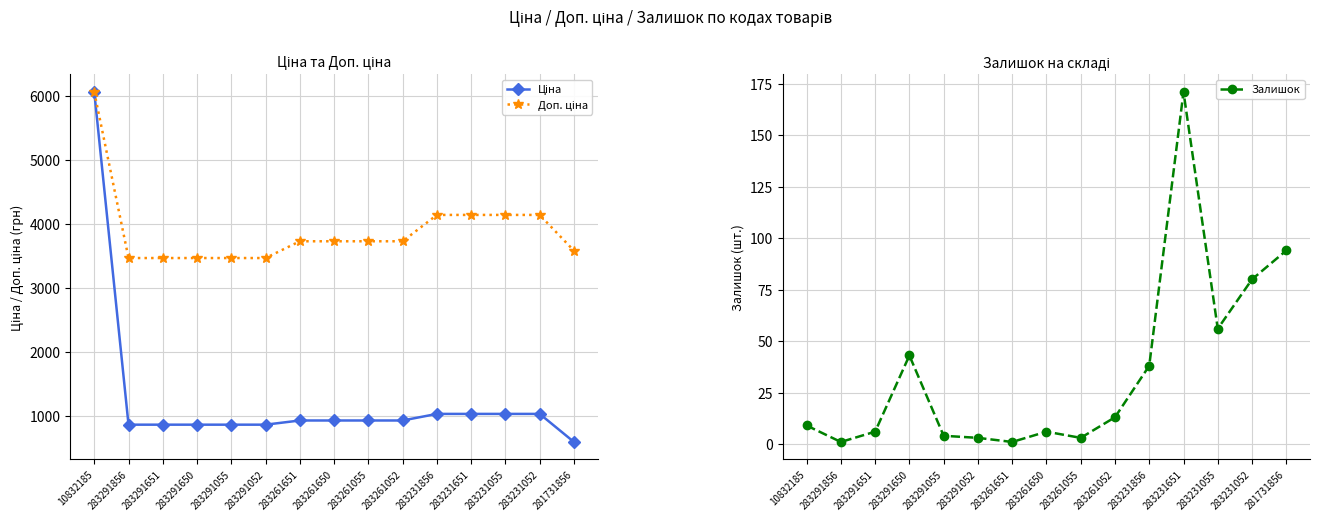

What is the value of the Ціна point at the 6th from the left?

868.0